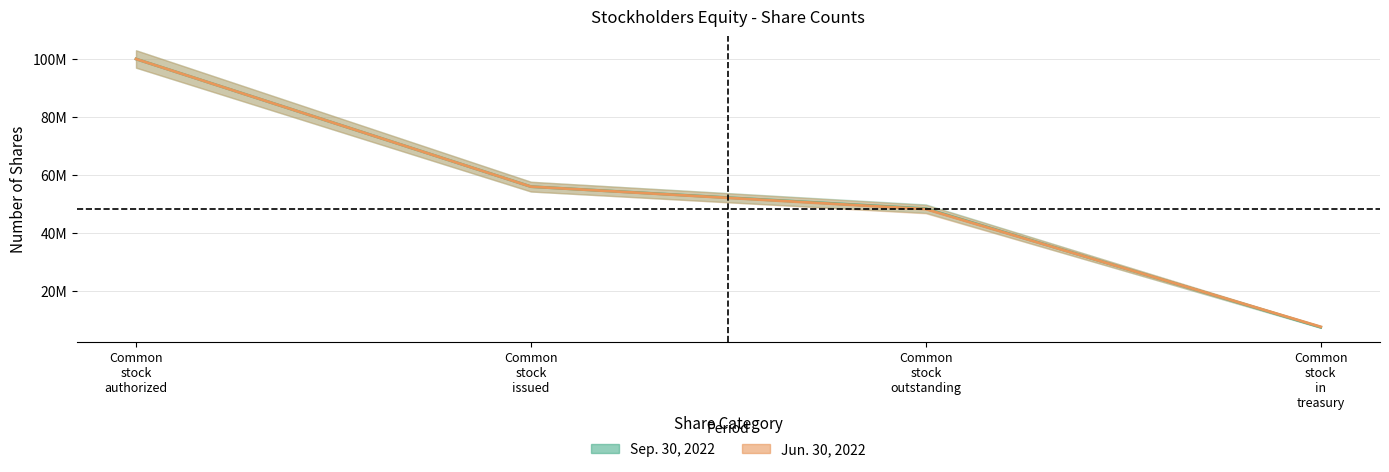

What is the label of the 3rd point from the right?

Common stock issued